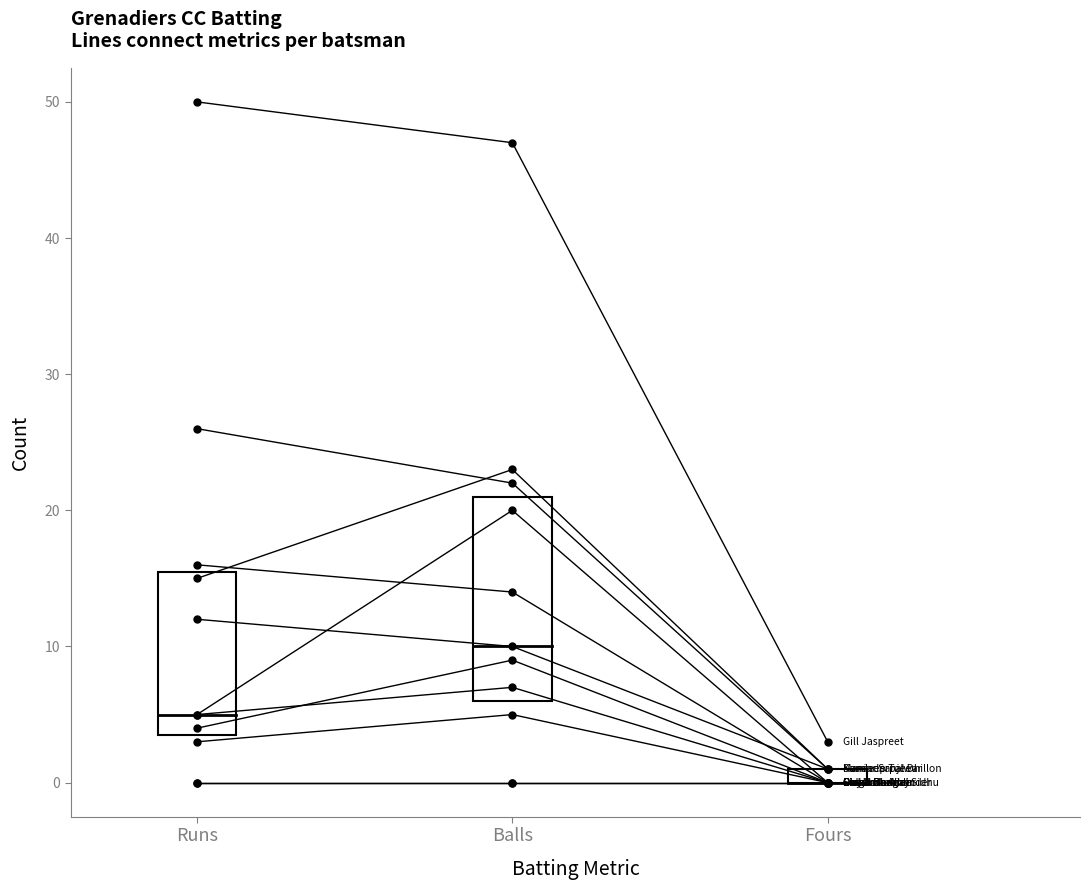

How many series are shown in this chart?

1